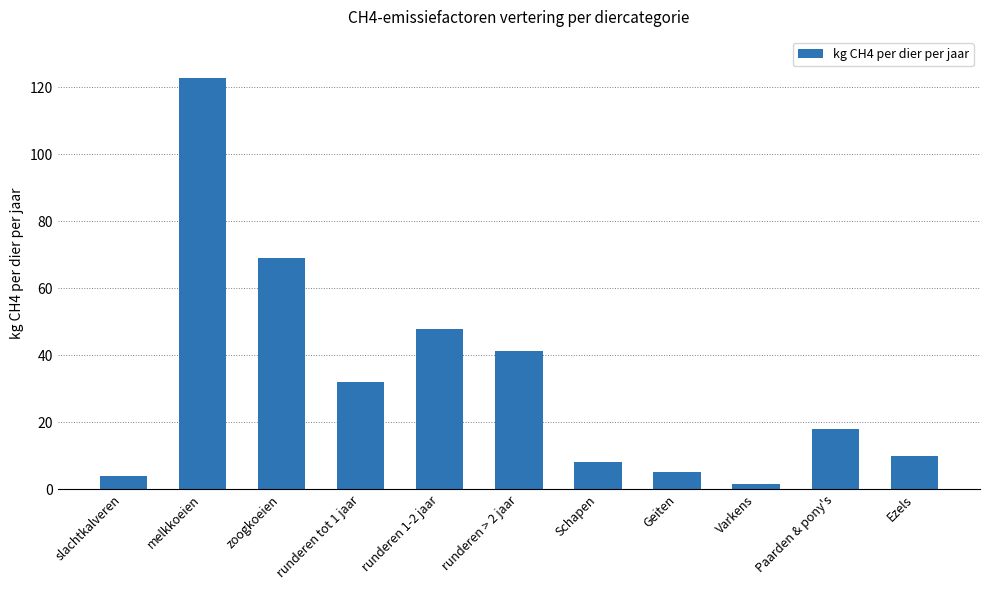

True or false: the data shows 18.0 at Paarden & pony's.

True